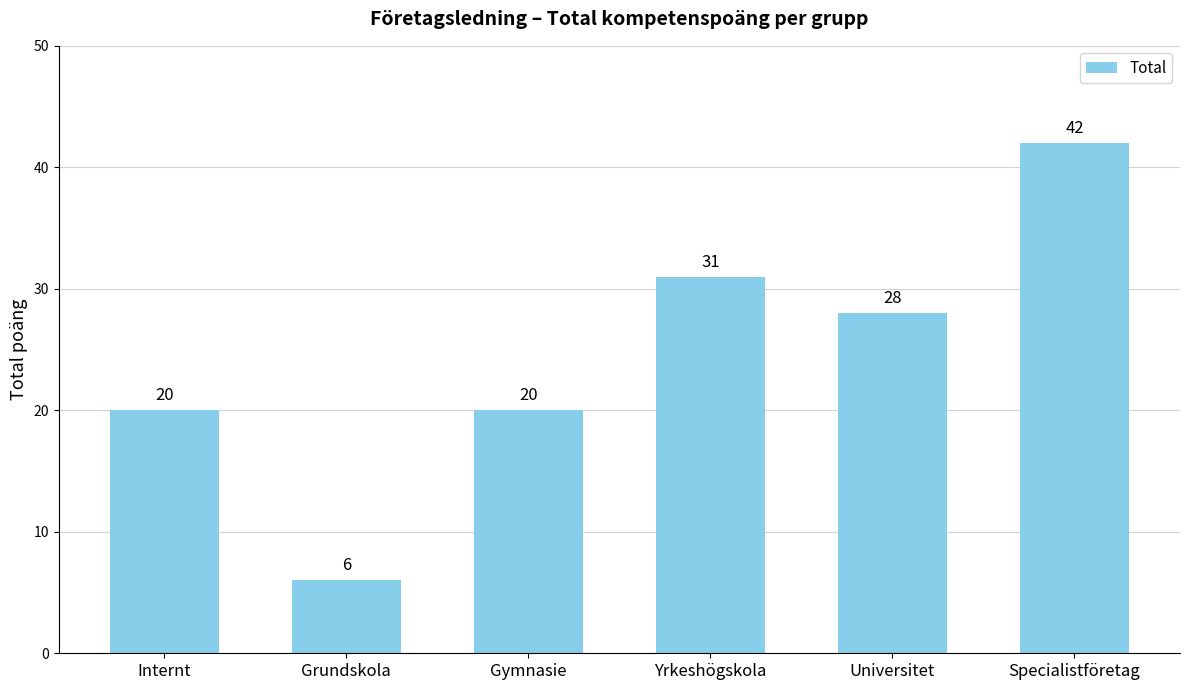

What is the smallest value displayed?

6